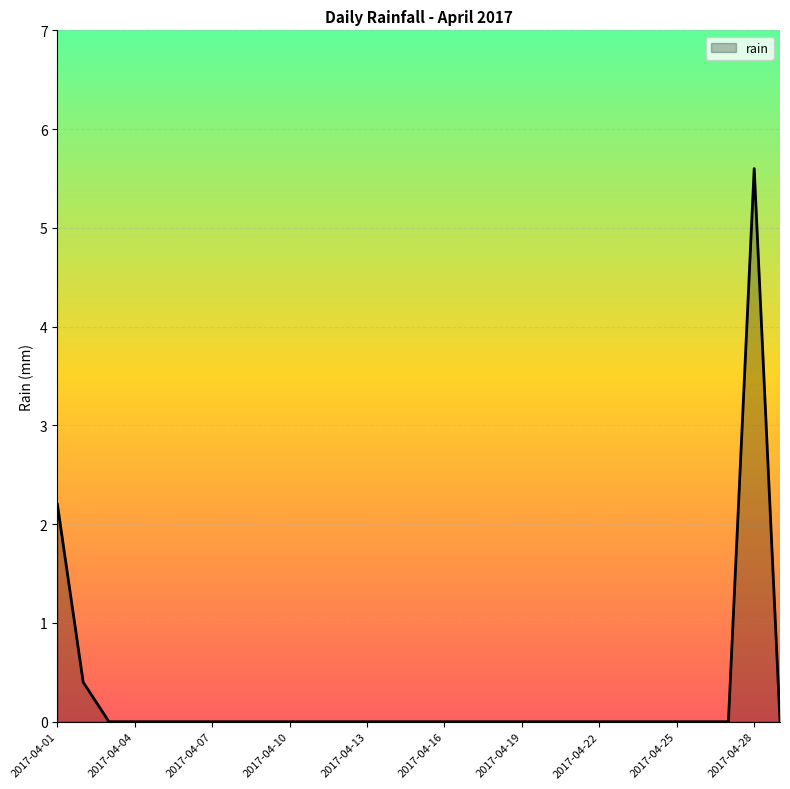

What is the maximum value shown in the chart?

5.6